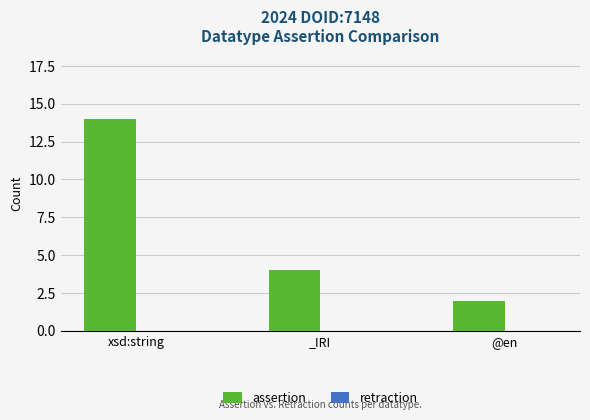

Reading left to right, transcribe all the data shown in this chart.

xsd:string=14	_IRI=4	@en=2